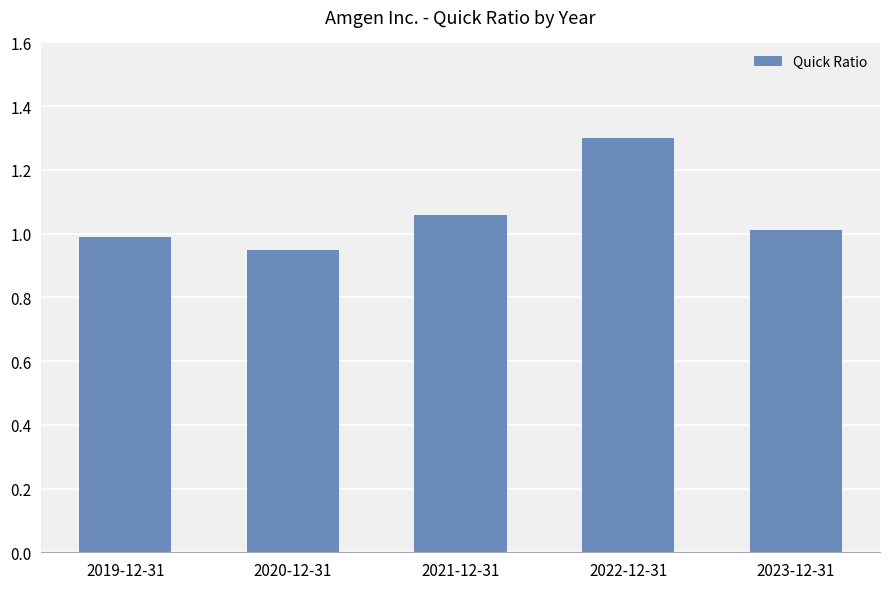

Which category has the lowest value across all series?

2020-12-31